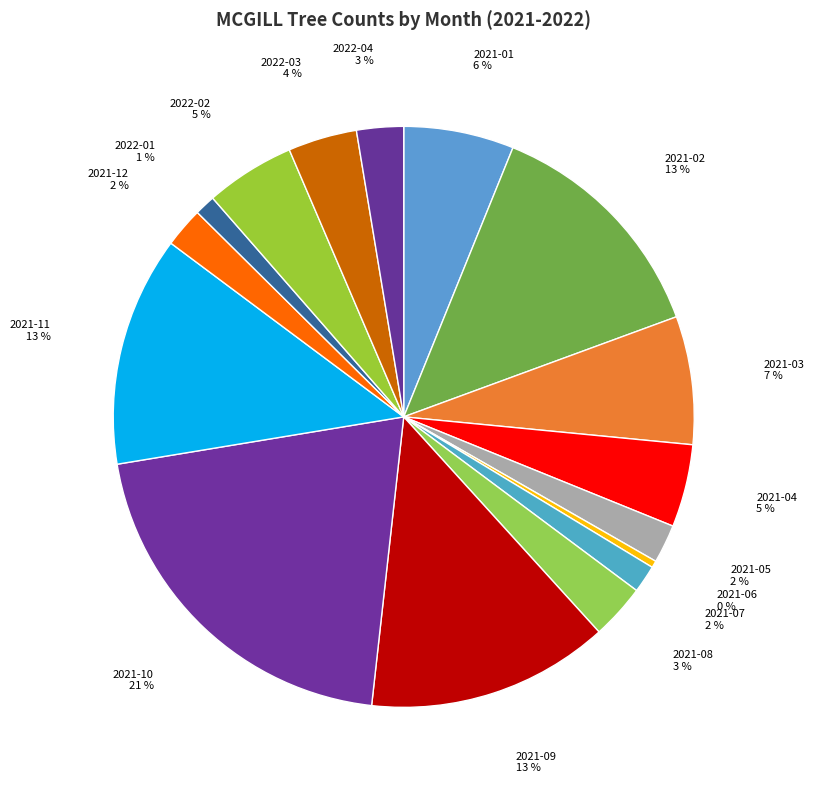

Between 2021-05 and 2021-10, which is larger?

2021-10